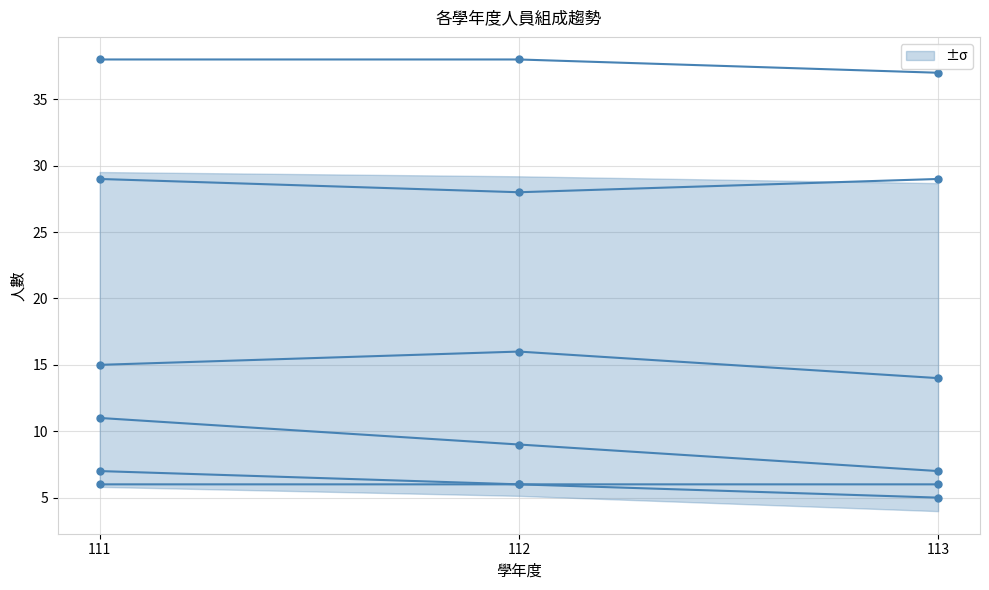

What is the average value of the 教練 series?

6